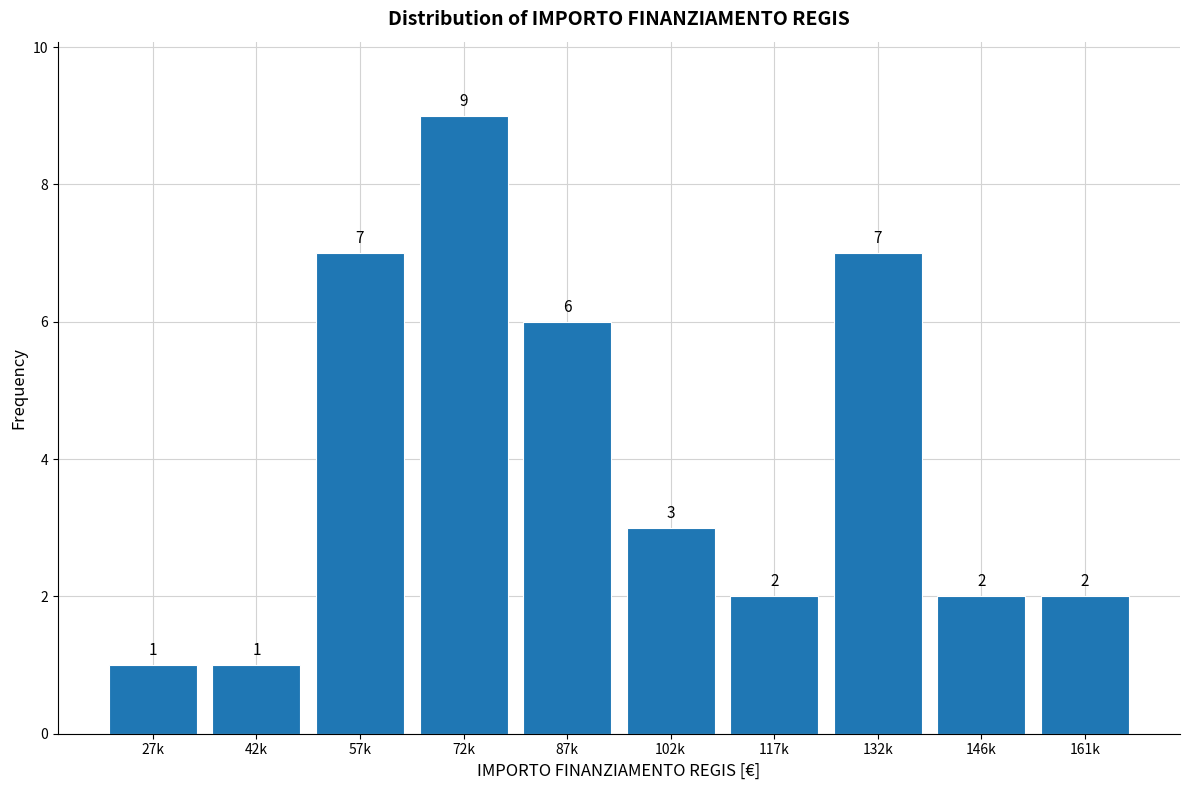

Reading left to right, list all the values displayed in this chart.

27k=1	42k=1	57k=7	72k=9	87k=6	102k=3	117k=2	132k=7	146k=2	161k=2